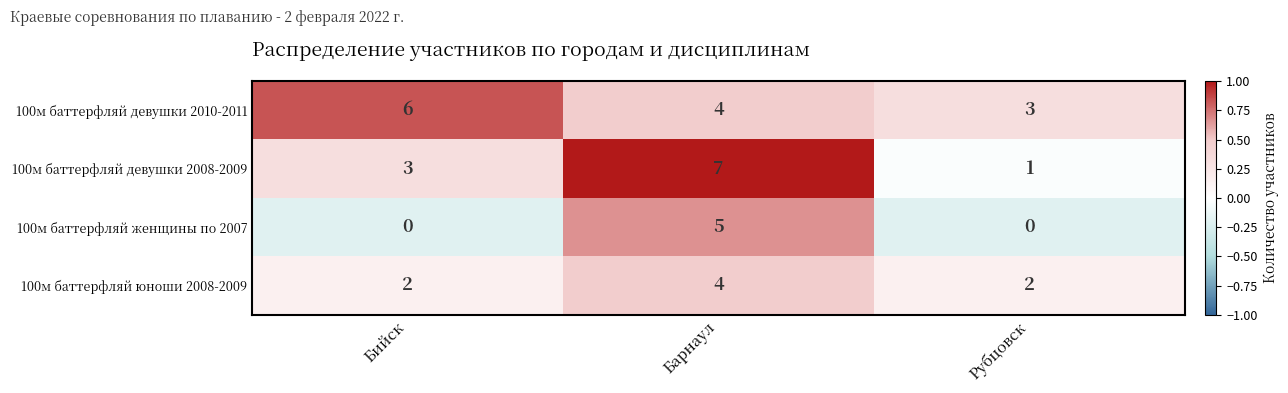

At Рубцовск, list the series in order from smallest to largest.

100м баттерфляй женщины по 2007, 100м баттерфляй девушки 2008-2009, 100м баттерфляй юноши 2008-2009, 100м баттерфляй девушки 2010-2011